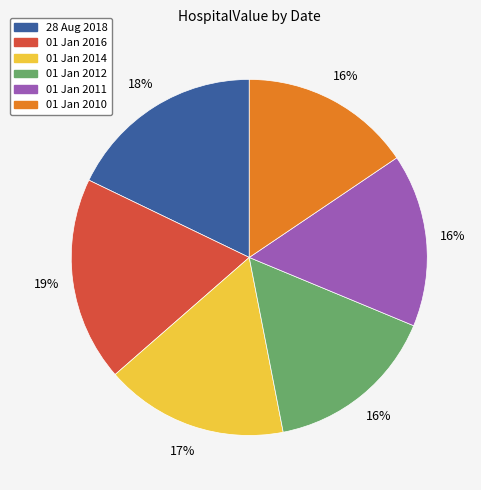

Which slice is the largest?

01 Jan 2016